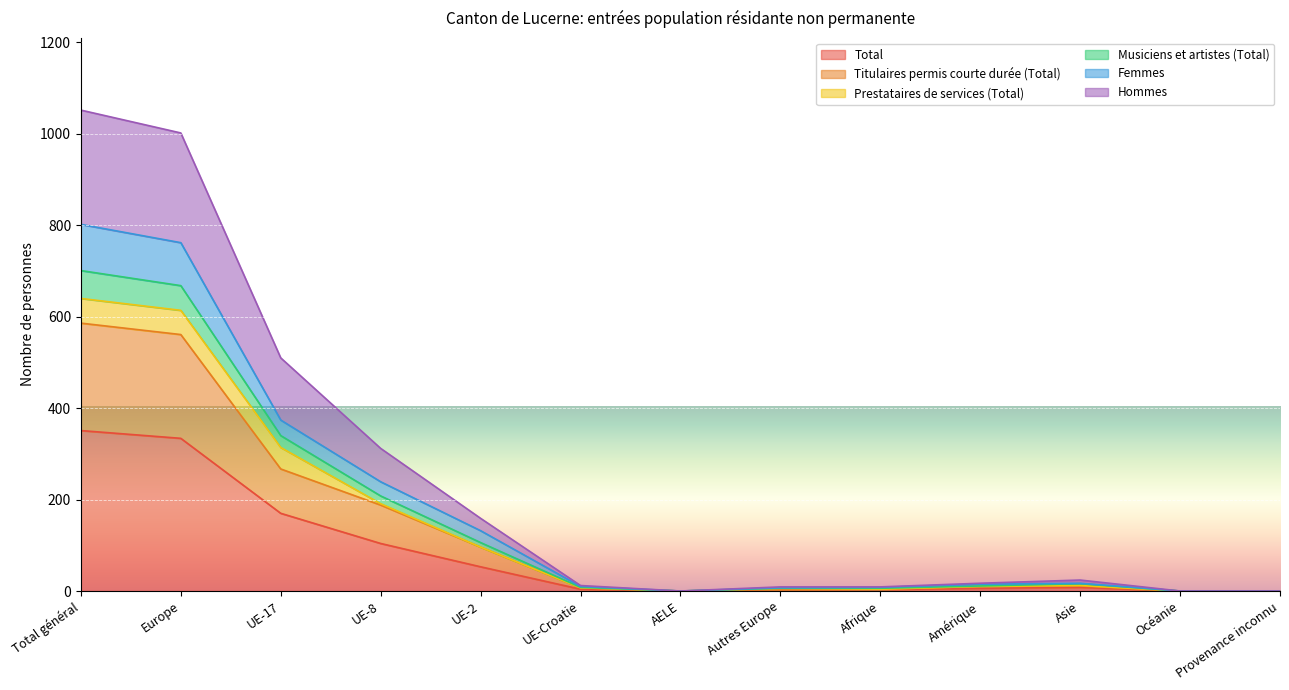

What are all the series names shown in the legend?

Total, Titulaires permis courte durée (Total), Prestataires de services (Total), Musiciens et artistes (Total), Femmes, Hommes